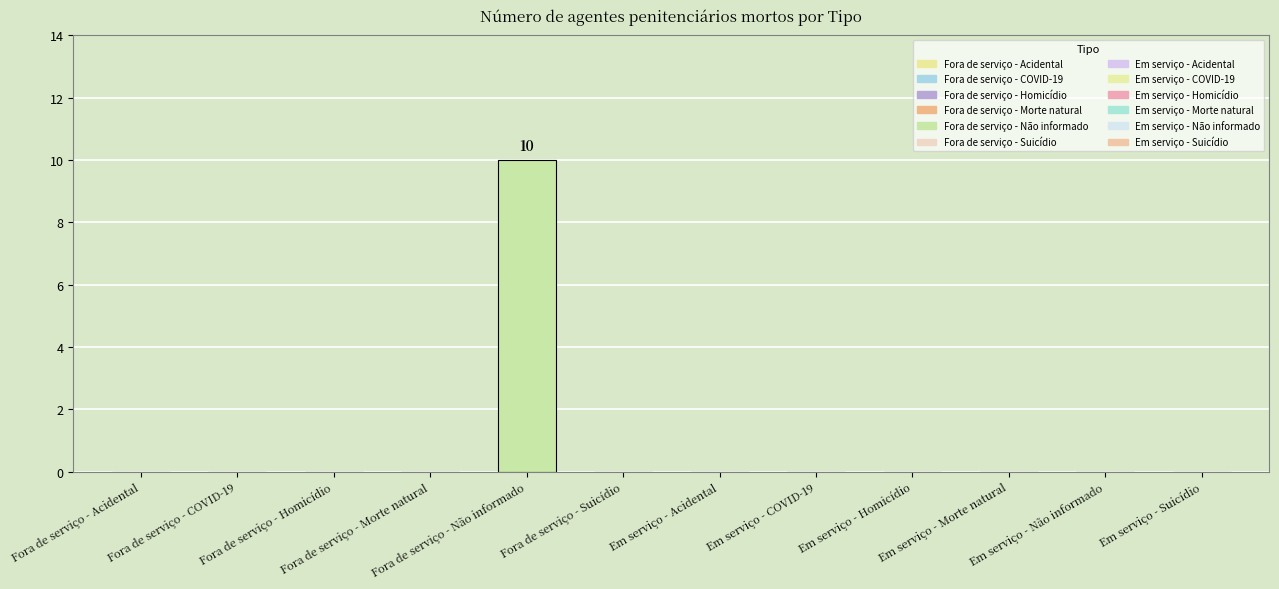

List the labels in order of value, smallest first.

Fora de serviço - Acidental, Fora de serviço - COVID-19, Fora de serviço - Homicídio, Fora de serviço - Morte natural, Fora de serviço - Suicídio, Em serviço - Acidental, Em serviço - COVID-19, Em serviço - Homicídio, Em serviço - Morte natural, Em serviço - Não informado, Em serviço - Suicídio, Fora de serviço - Não informado